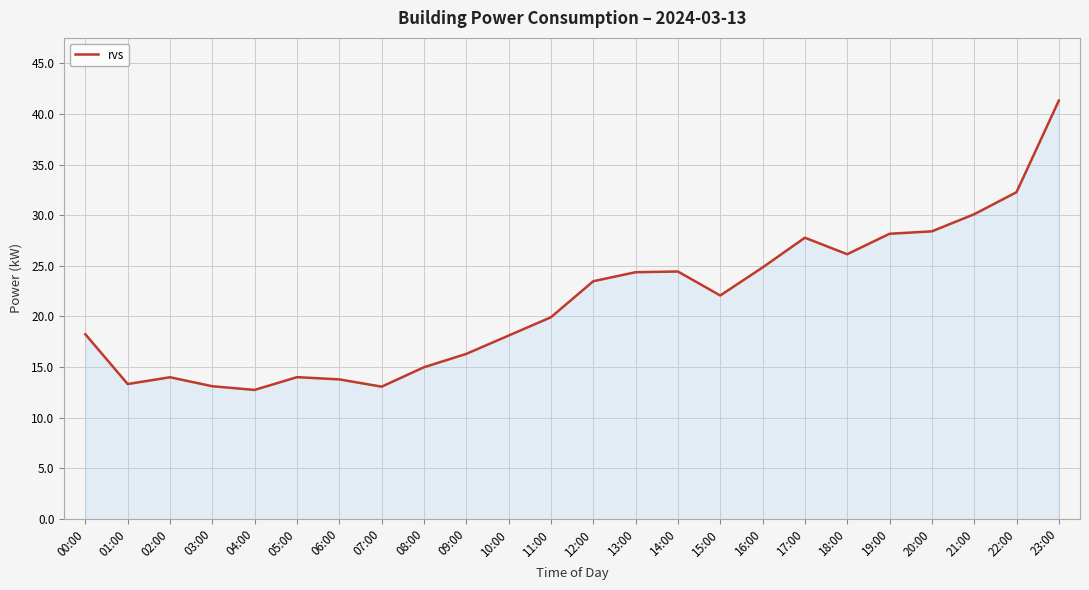

What is the change in value from 06:00 to 14:00?

+10.7